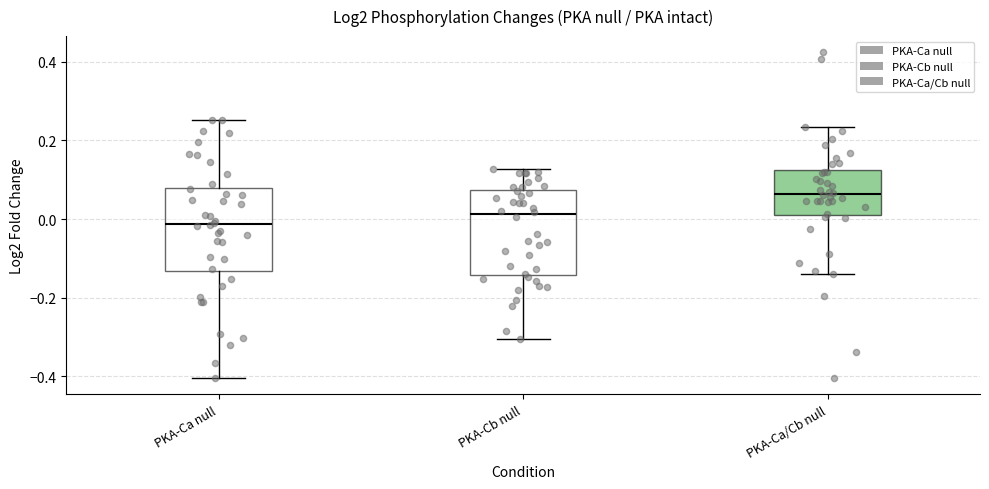

Where is the lower edge of the box for PKA-Ca null on the y-axis? The values are not printed on the chart, so give them approximately, as read against the axis.

-0.14